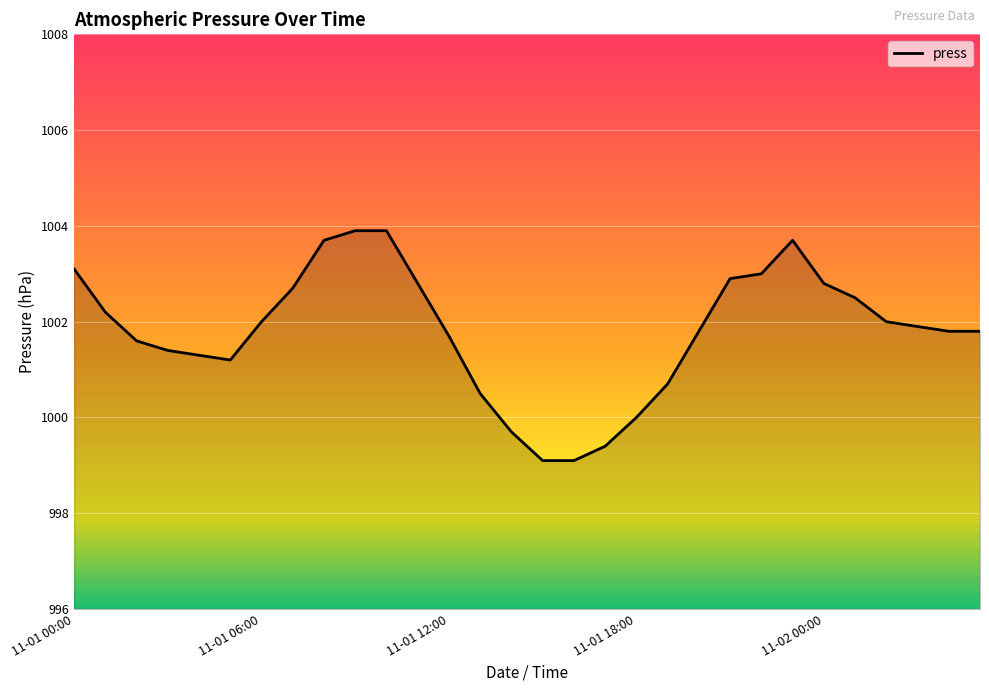

What is the minimum value shown in the chart?

999.1